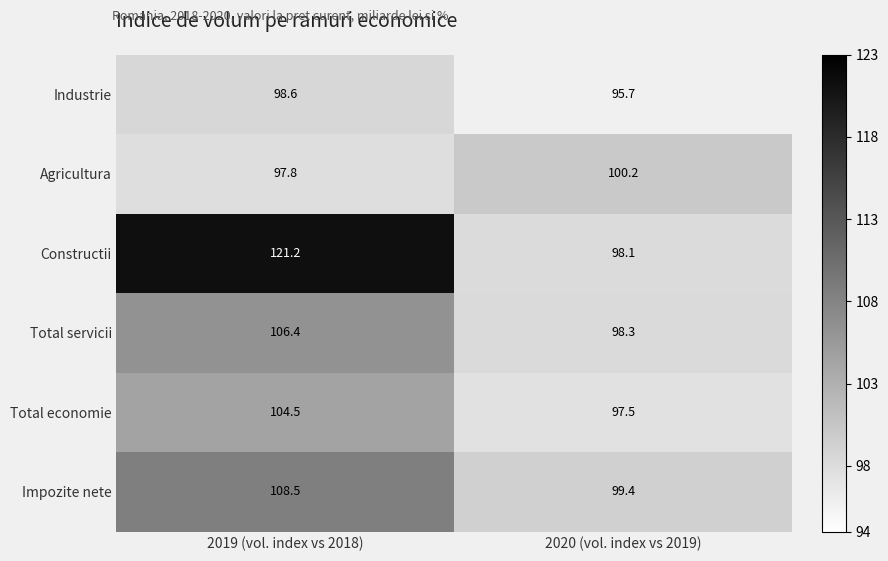

Reading left to right, list all the values displayed in this chart.

Industrie: 2019 (vol. index vs 2018)=98.6	2020 (vol. index vs 2019)=95.7
Agricultura: 2019 (vol. index vs 2018)=97.8	2020 (vol. index vs 2019)=100.2
Constructii: 2019 (vol. index vs 2018)=121.2	2020 (vol. index vs 2019)=98.1
Total servicii: 2019 (vol. index vs 2018)=106.4	2020 (vol. index vs 2019)=98.3
Total economie: 2019 (vol. index vs 2018)=104.5	2020 (vol. index vs 2019)=97.5
Impozite nete: 2019 (vol. index vs 2018)=108.5	2020 (vol. index vs 2019)=99.4